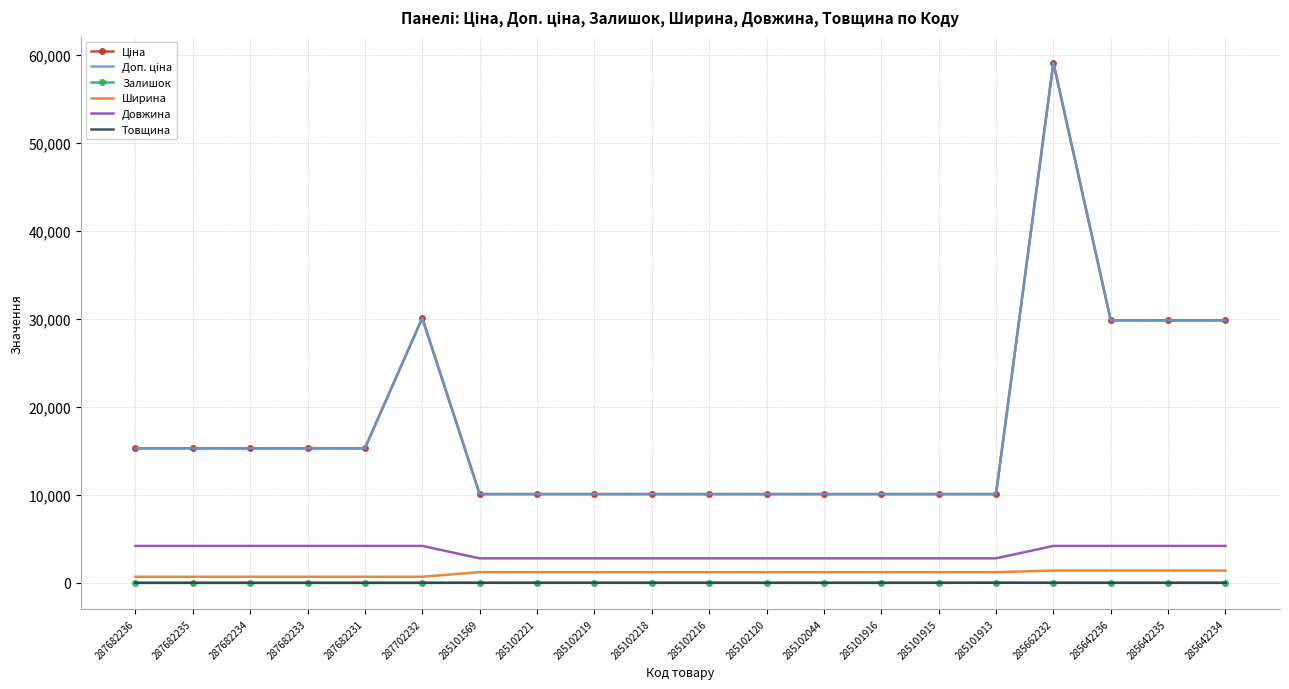

Which has a higher value, 285101915 or 285642234?

285642234